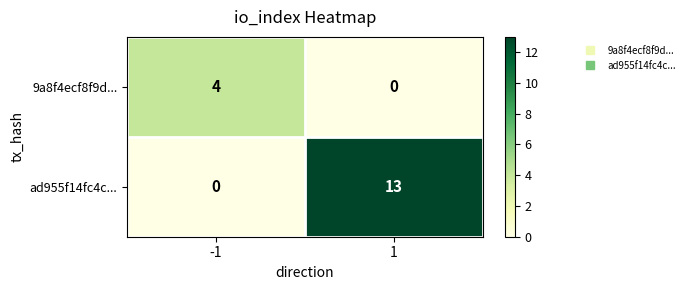

The 9a8f4ecf8f9d... series shows 0 at 1. True or false?

True